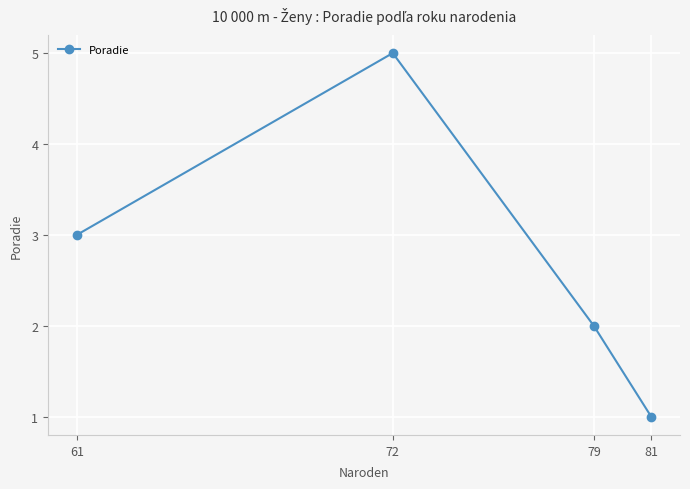

List the labels in order of value, smallest first.

81, 79, 61, 72